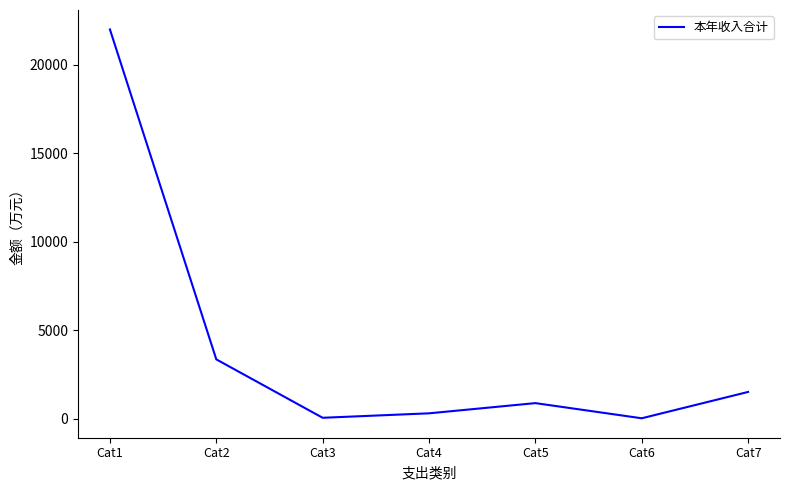

True or false: the data has more than 2 interior local peaks.

False